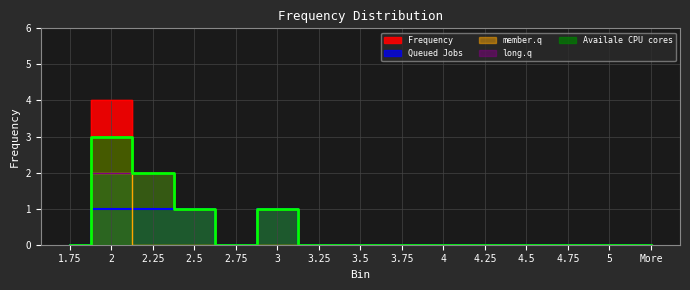

What is the change in value from 2.5 to 3.5?

-1